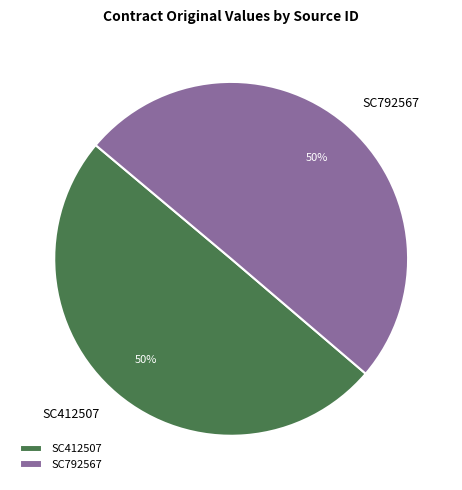

Approximately how many times larger is the value at SC792567 compared to SC412507?

1.0